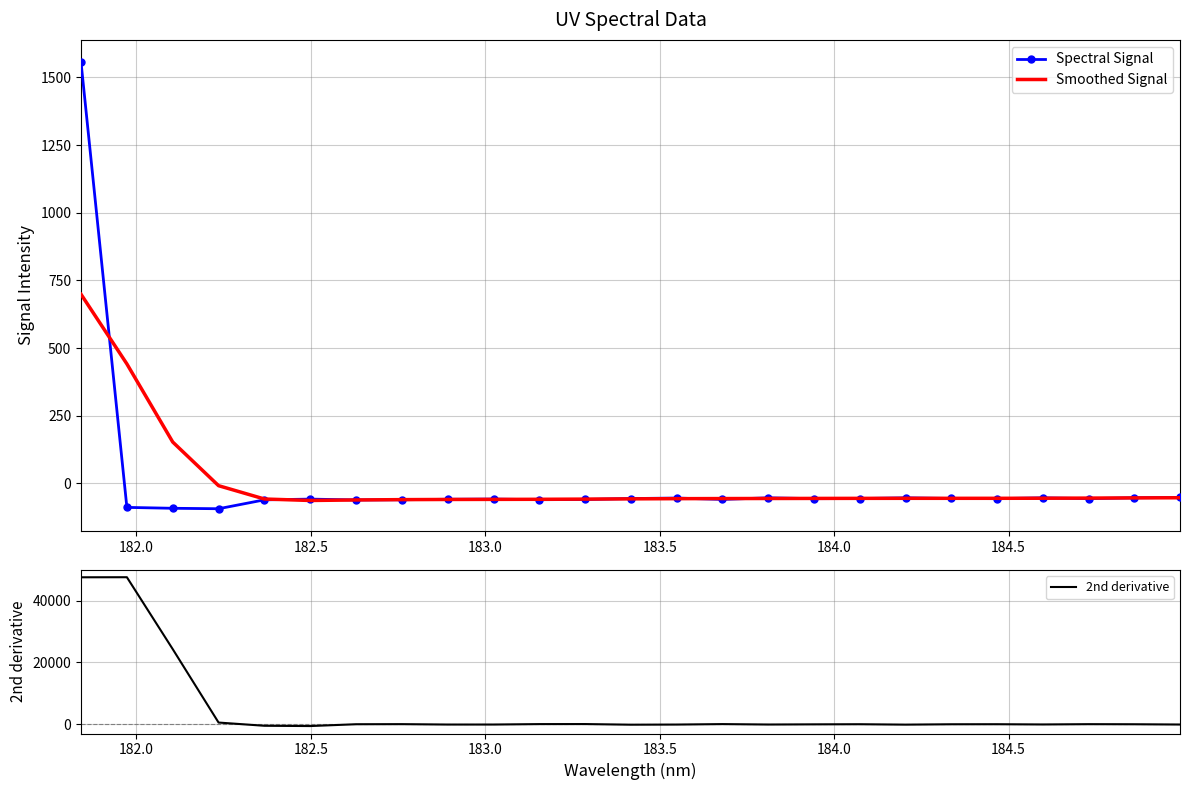

What is the value of the Spectral Signal point at the 3rd from the left?

-92.0